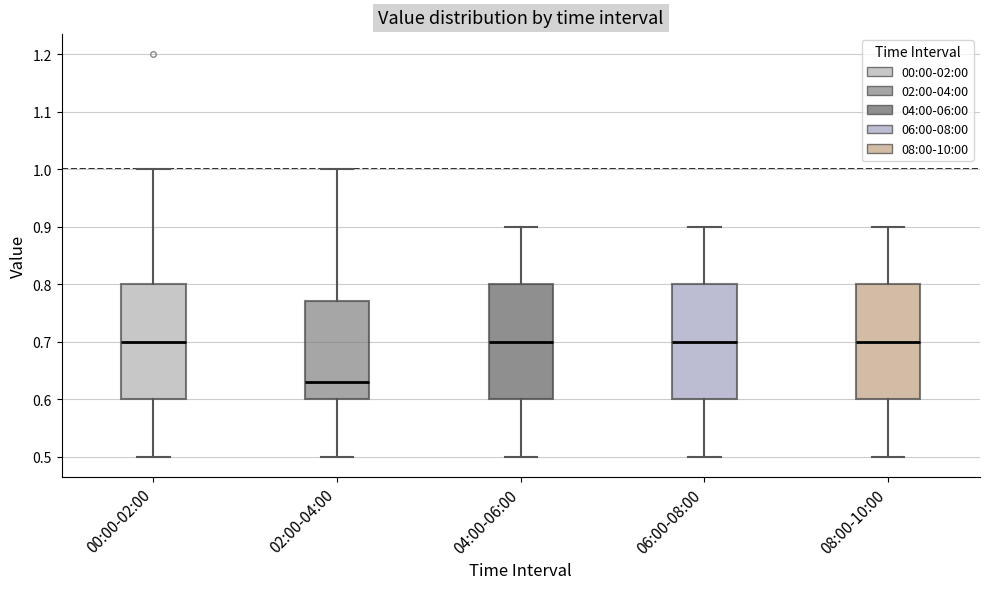

Where does the upper whisker of the box for 00:00-02:00 end on the y-axis? The values are not printed on the chart, so give them approximately, as read against the axis.

1.00